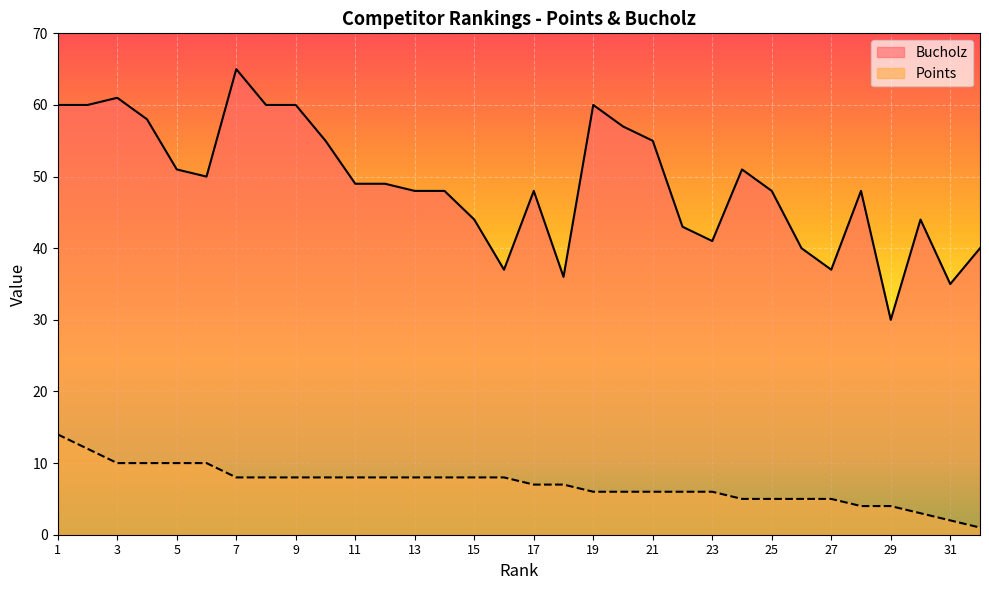

List the series in order of their peak value, lowest first.

Points, Bucholz